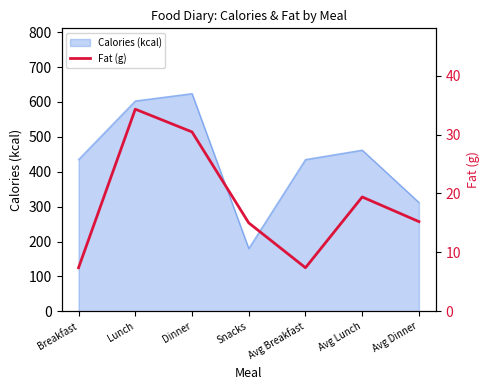

How many points are higher than both their immediate neighbors (excluding endpoints)?

2